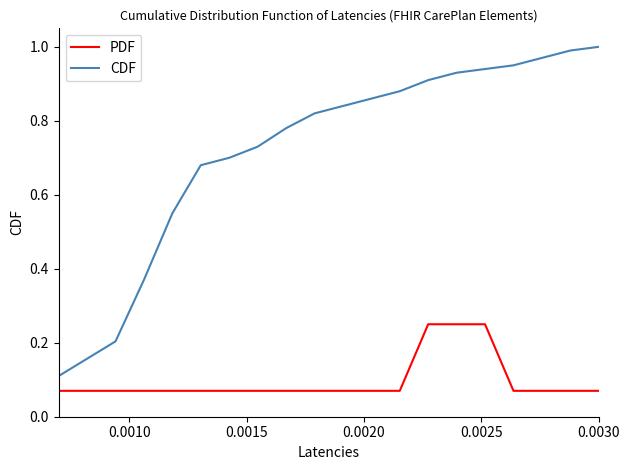

Does the chart have visible grid lines?

No